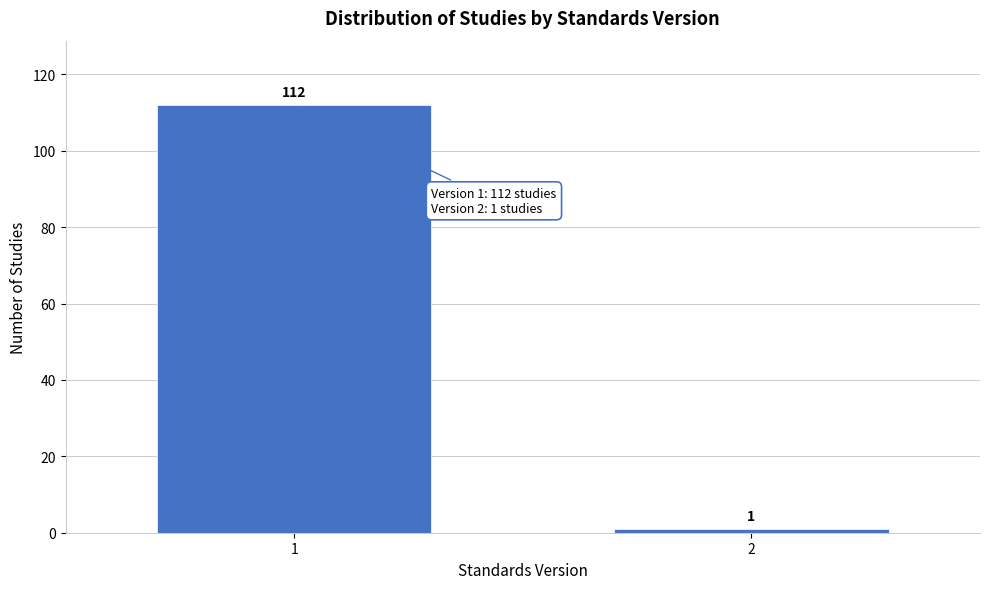

Reading left to right, list all the values displayed in this chart.

112	1